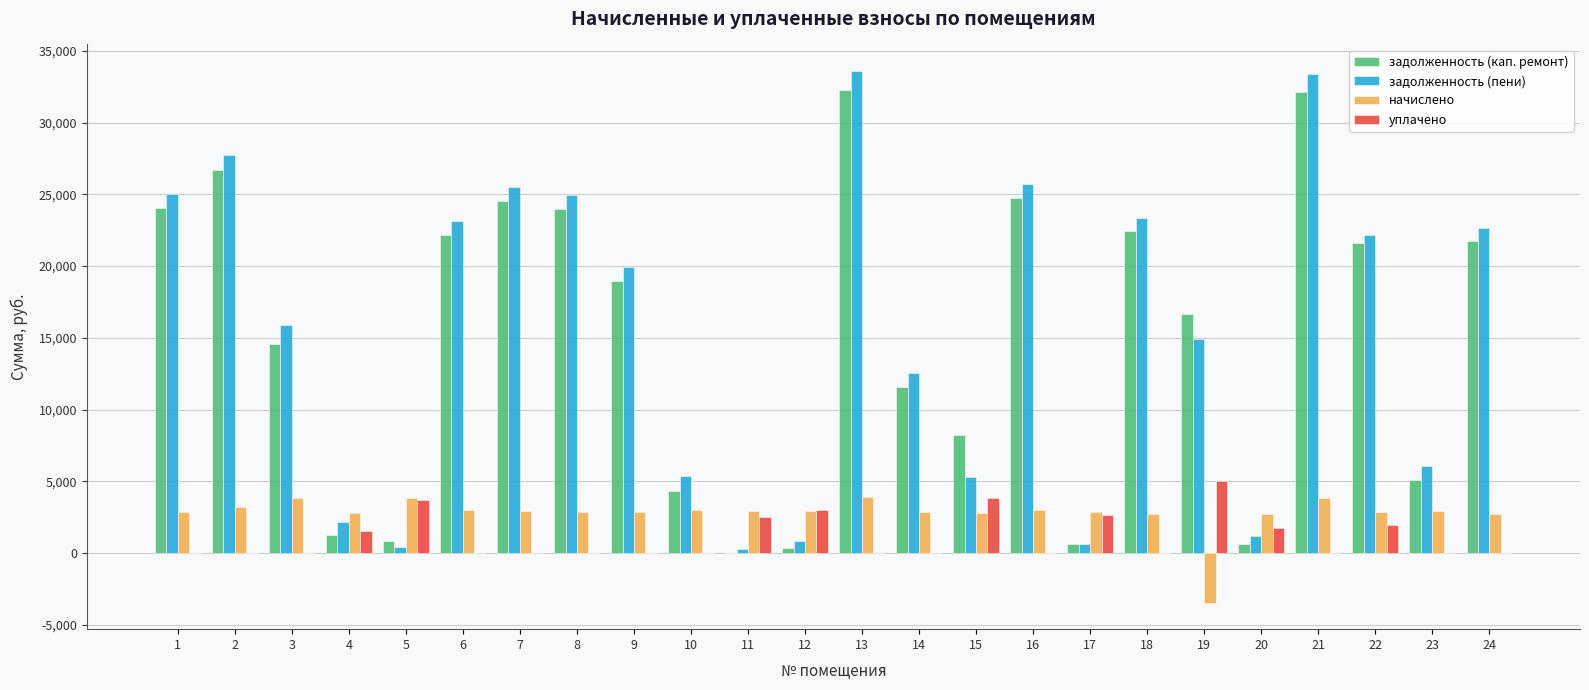

What is the average value of the задолженность (пени) series?

15536.3